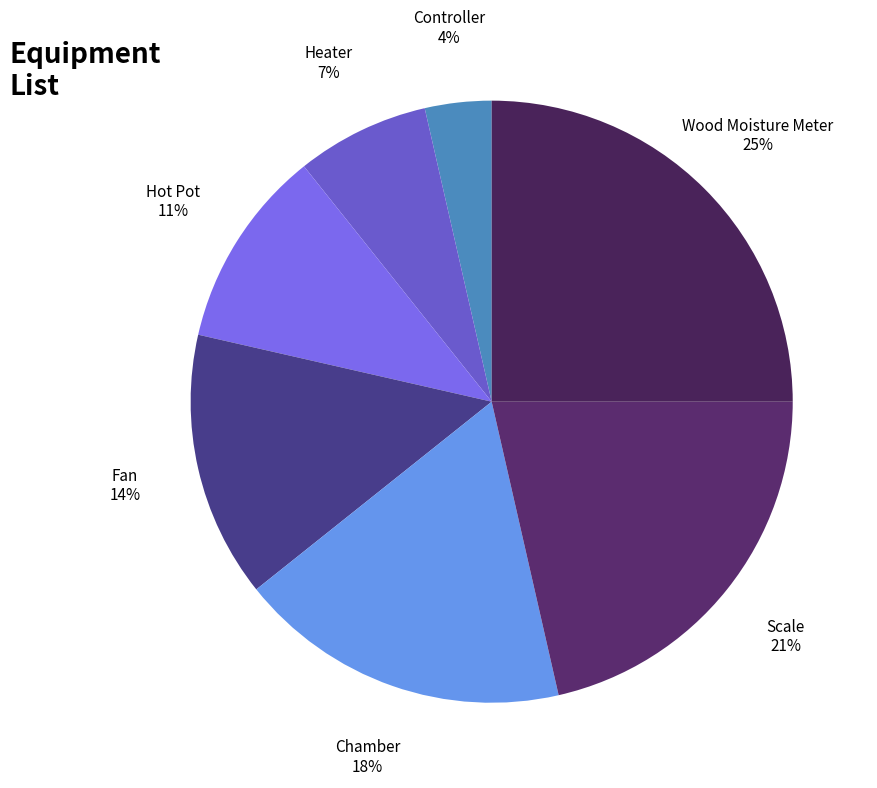

How many segments does this pie chart have?

7